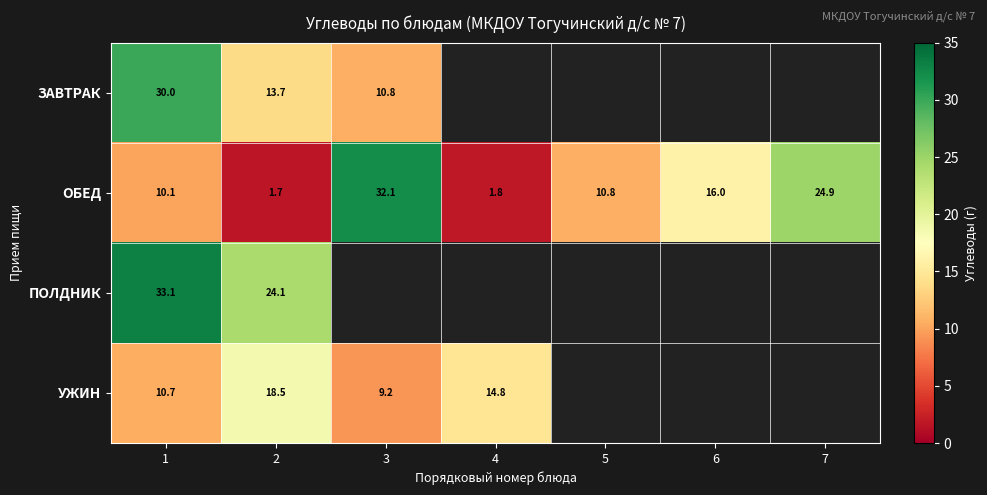

What is the minimum value shown in the chart?

1.7